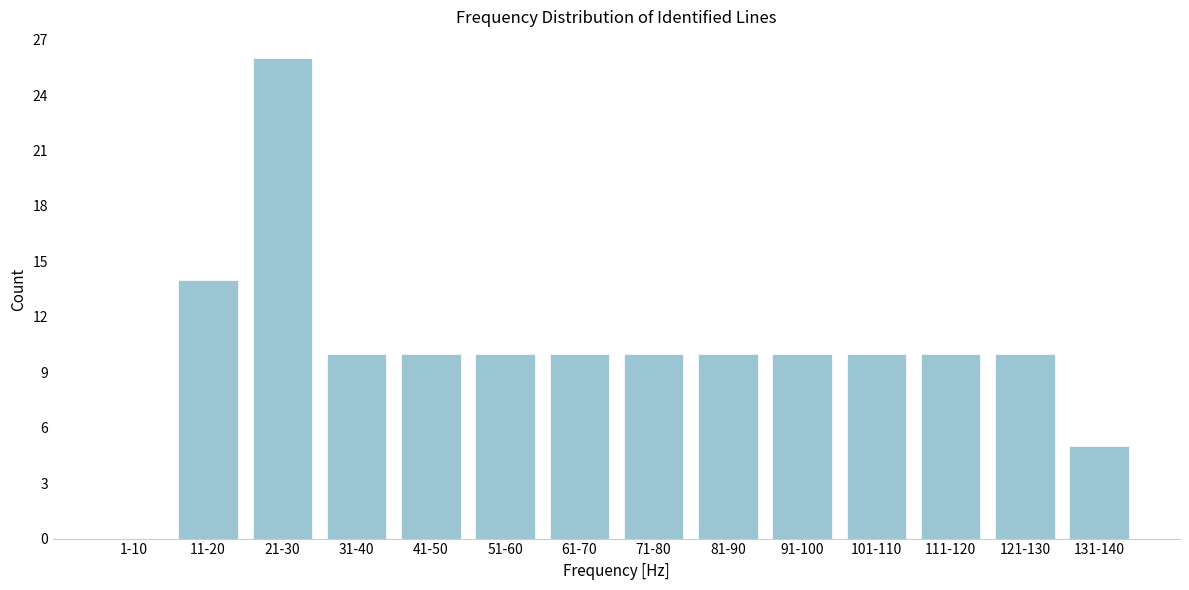

Reading left to right, list all the values displayed in this chart.

1-10=0	11-20=14	21-30=26	31-40=10	41-50=10	51-60=10	61-70=10	71-80=10	81-90=10	91-100=10	101-110=10	111-120=10	121-130=10	131-140=5